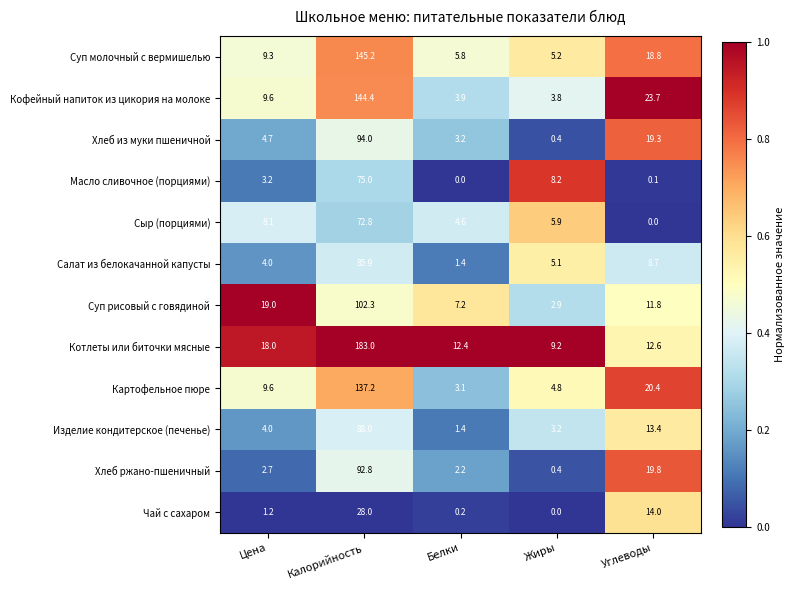

Is the value of Изделие кондитерское (печенье) at Калорийность greater than the value of Суп рисовый с говядиной at Углеводы?

Yes